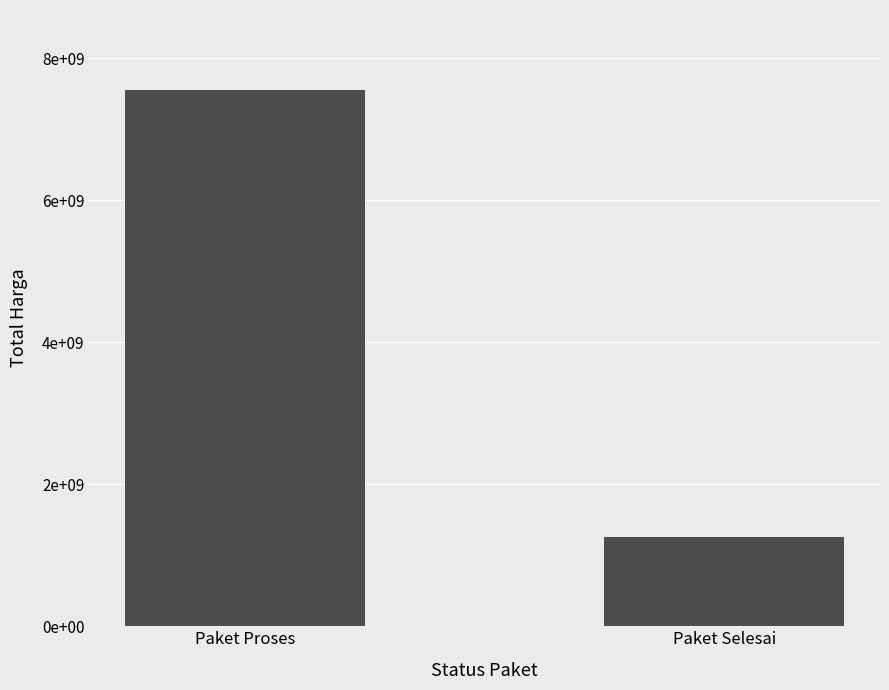

What is the change in value from Paket Proses to Paket Selesai?

-6287280318